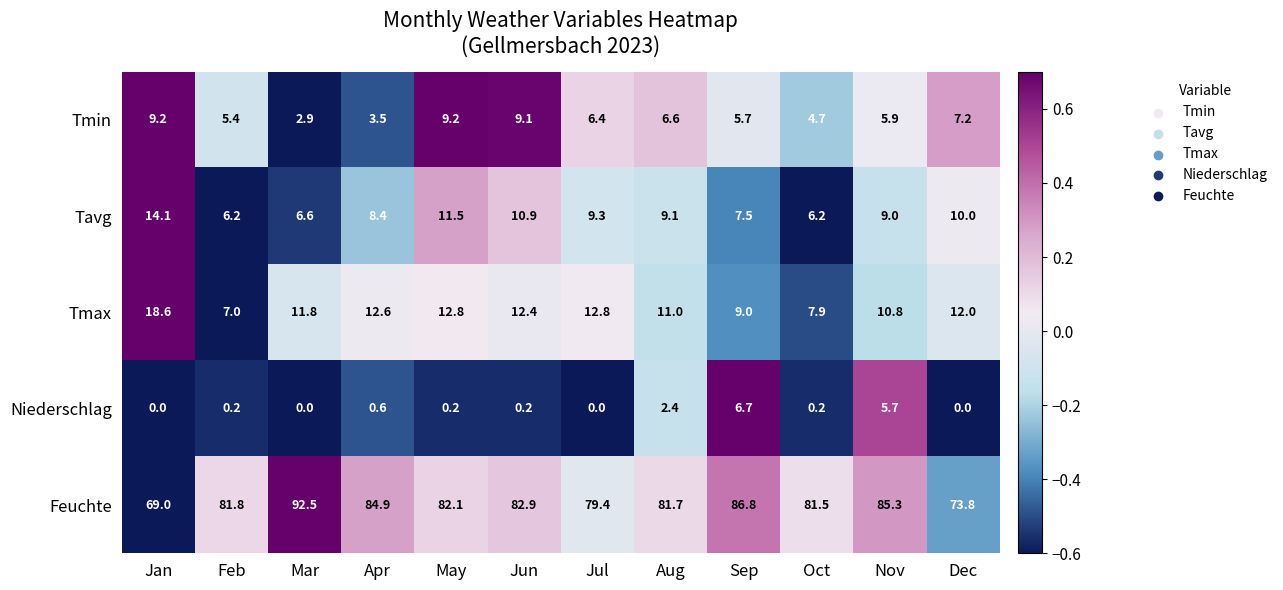

Where is Tmax nearest to the value 12?

Dec